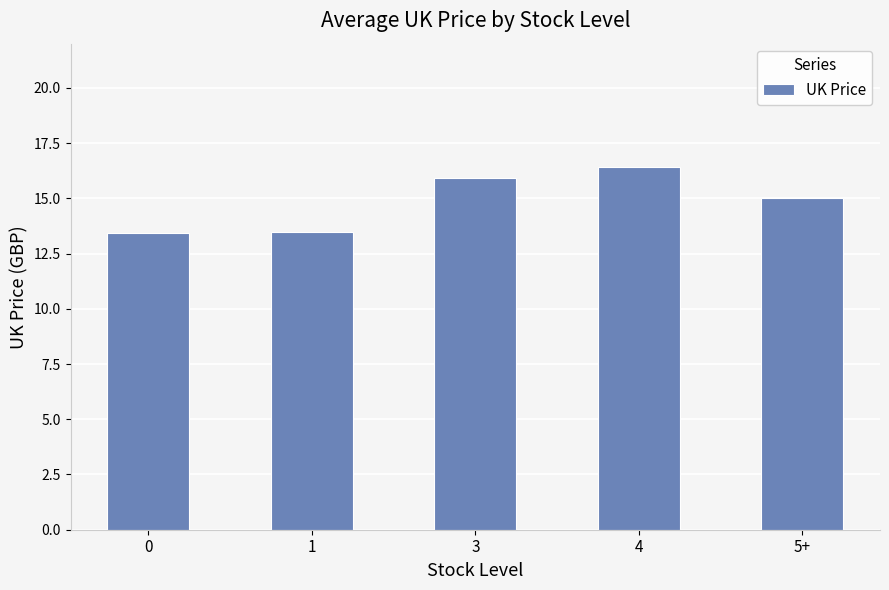

Approximately how many times larger is the value at 4 compared to 1?

1.2